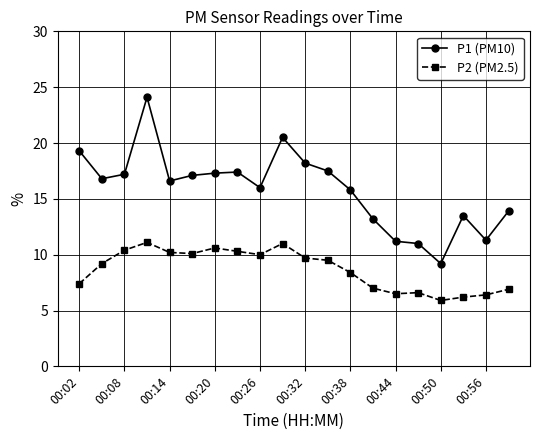

True or false: P2 (PM2.5) has more than 2 interior local peaks.

True